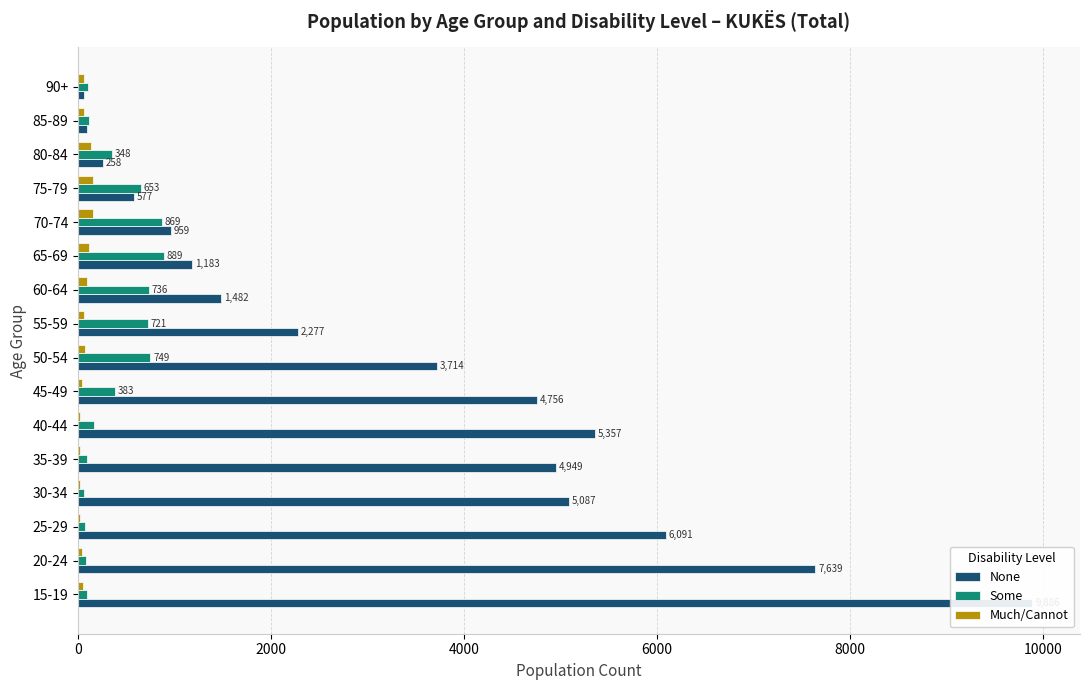

How many values in the Much/Cannot series are below 59?

7